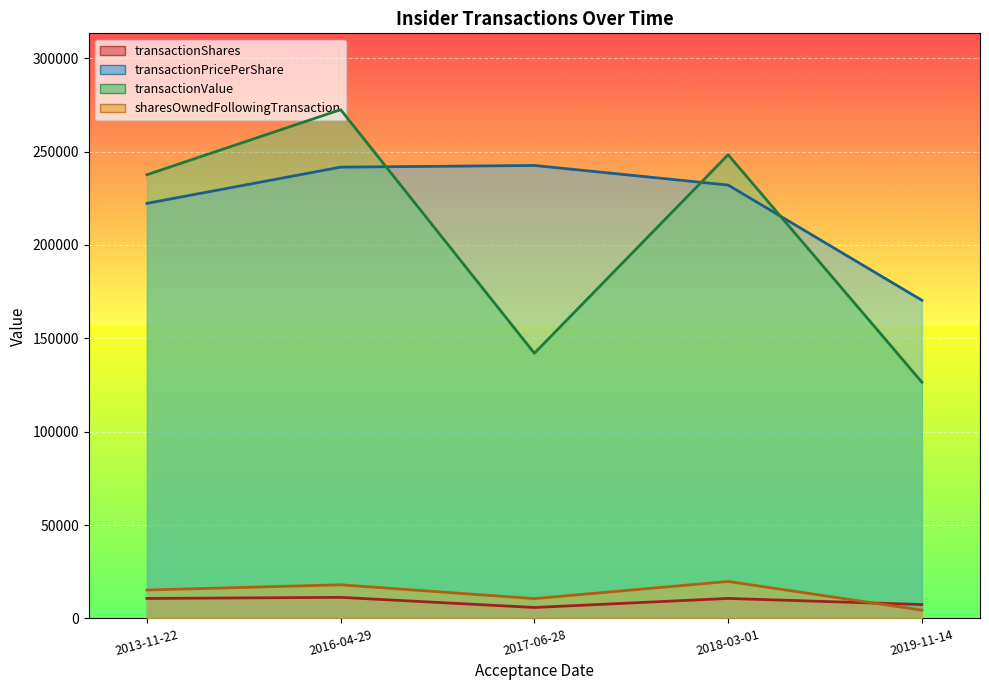

What position from the right is 2018-03-01?

2